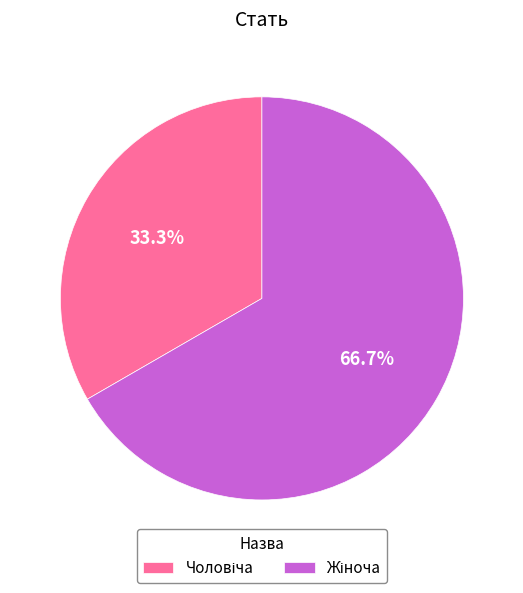

Is there a majority slice in this chart?

Yes